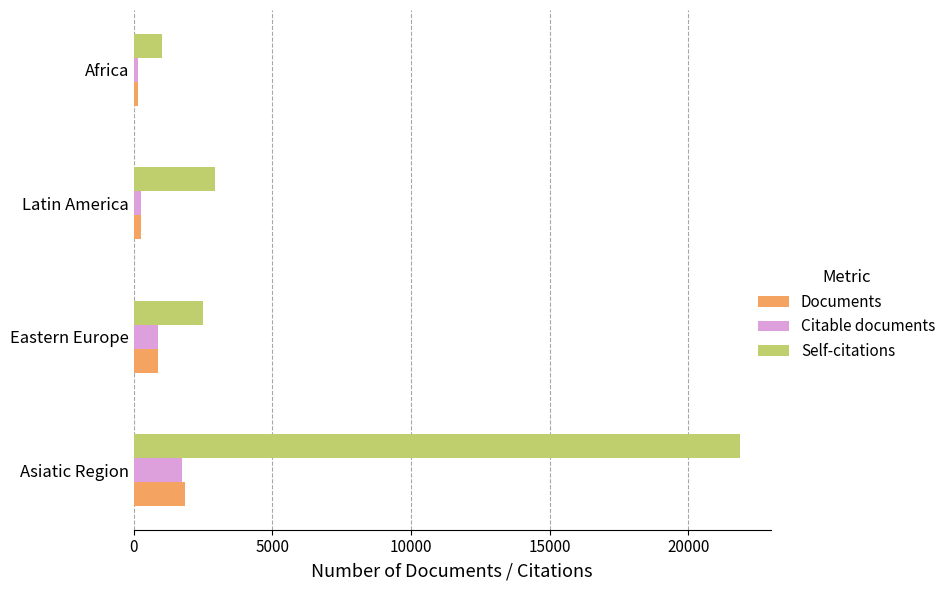

Which series has the widest spread of values?

Self-citations